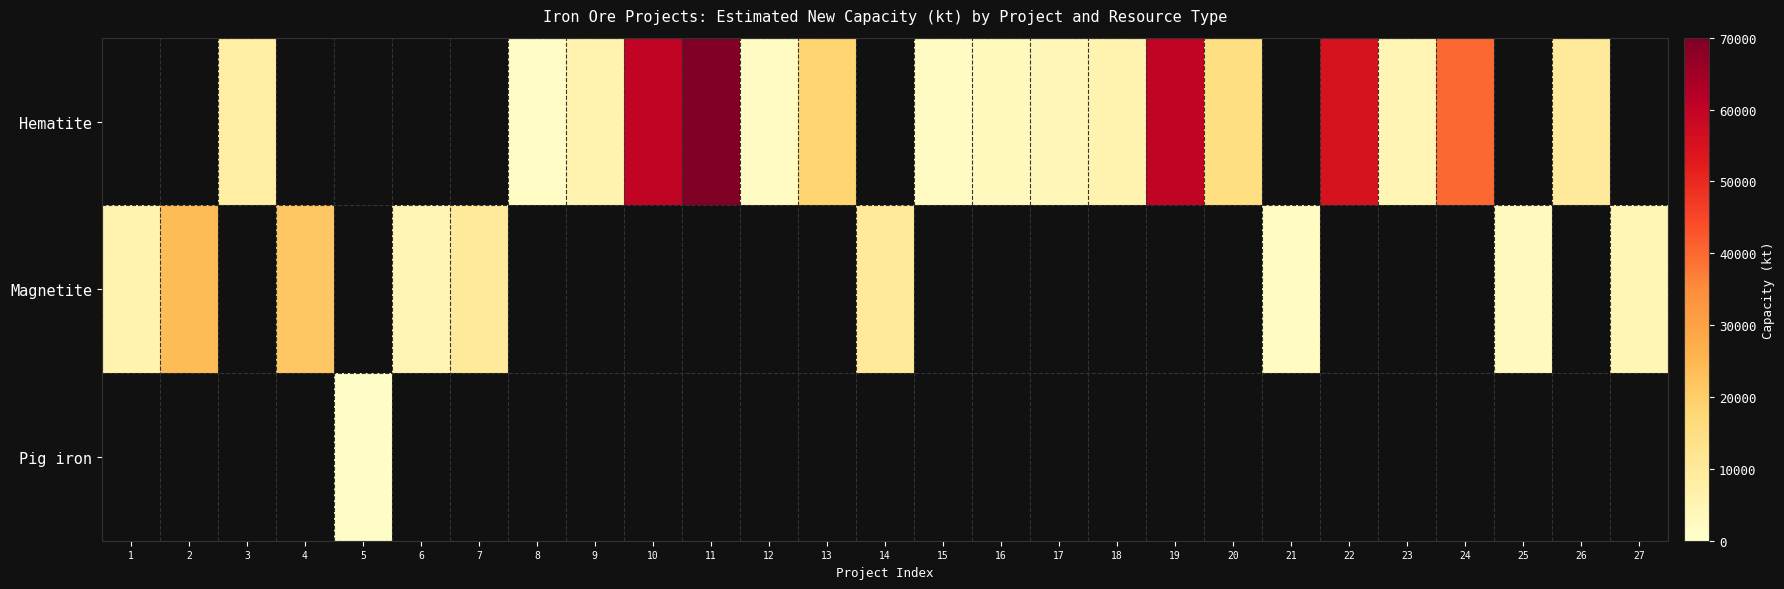

Which category has the highest value in the Magnetite series?

2